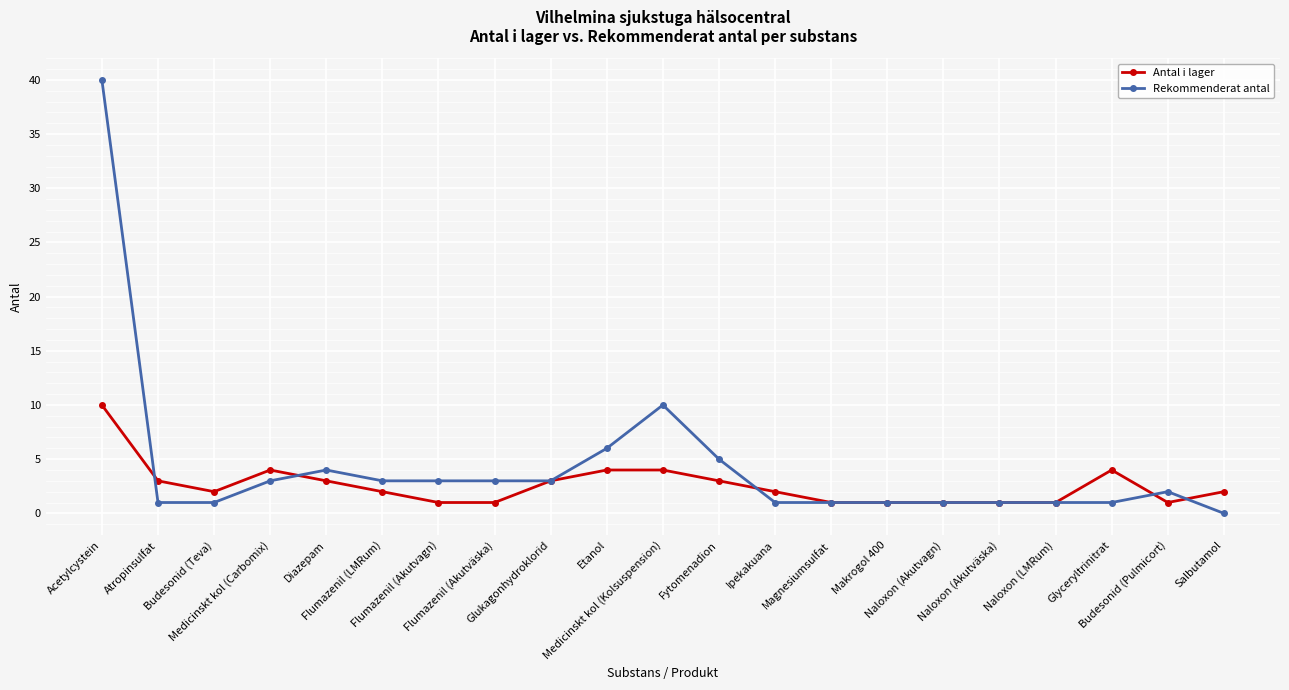

True or false: Rekommenderat antal has more than 2 points higher than both neighbors.

True